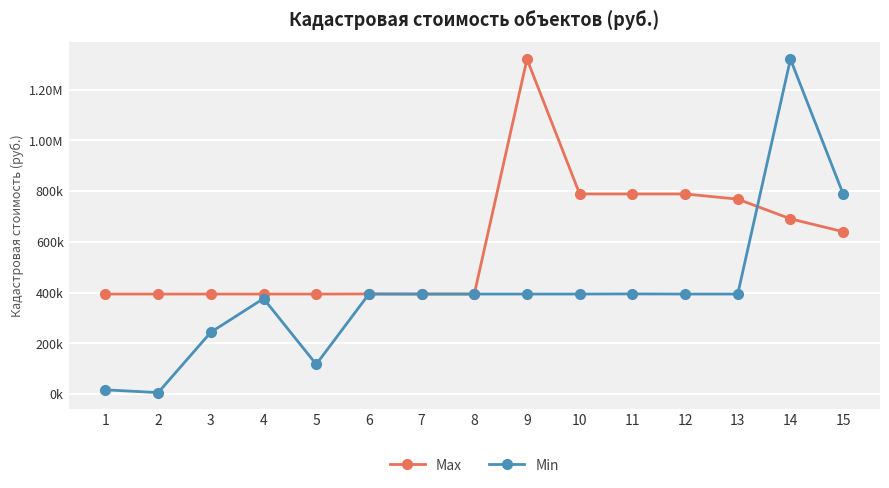

What are all the series names shown in the legend?

Max, Min